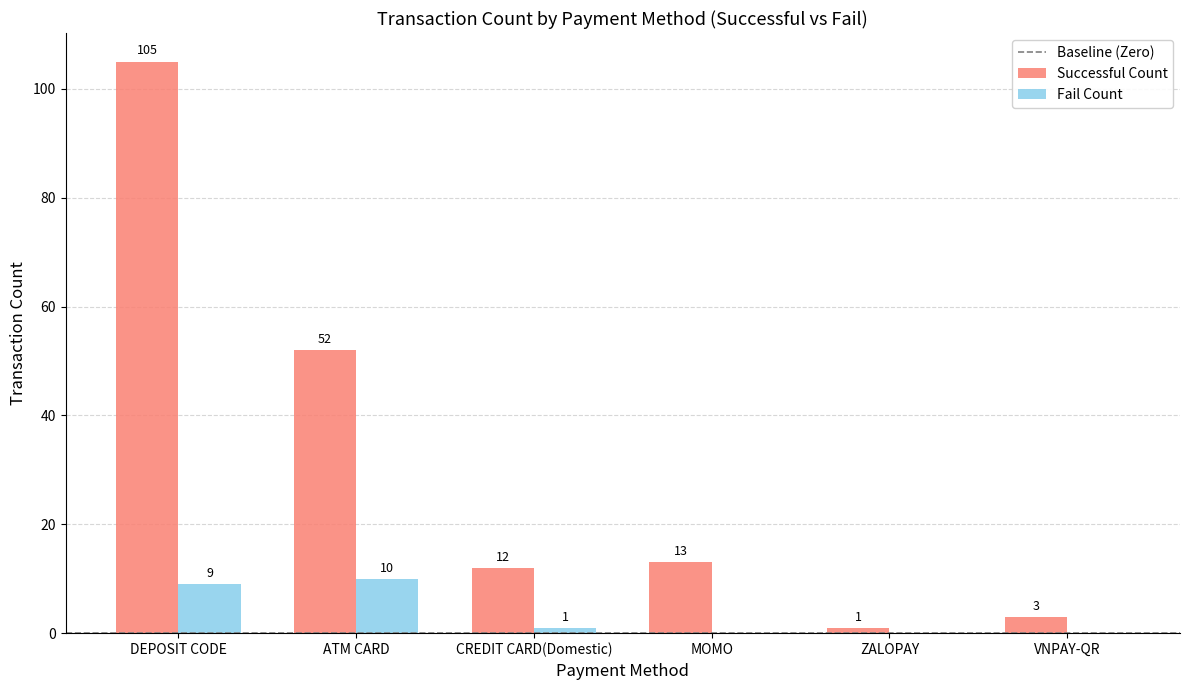

What is the total value across all series at DEPOSIT CODE?

114